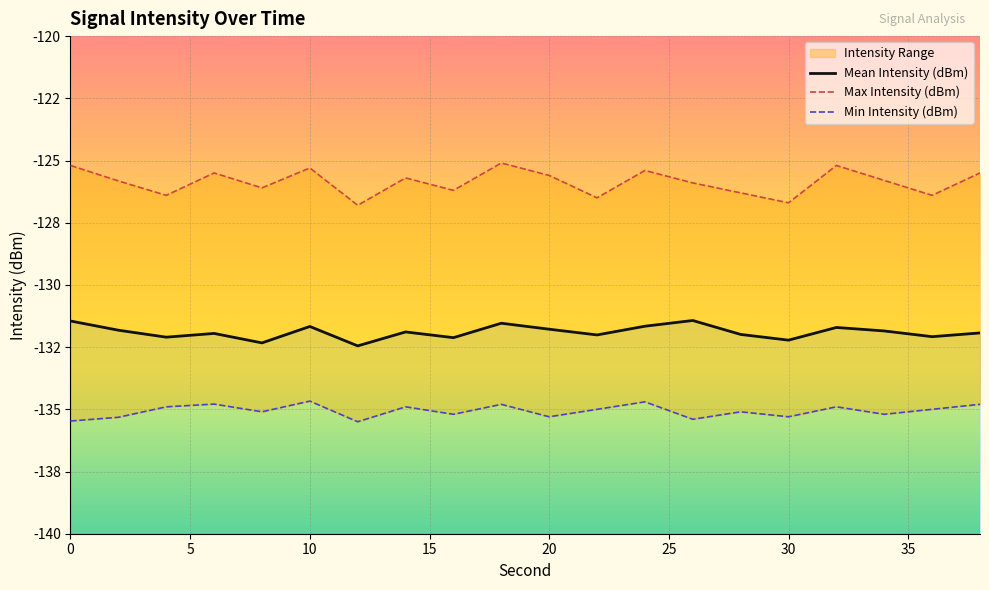

The value of Min Intensity (dBm) at 18 is -27.4. True or false?

False